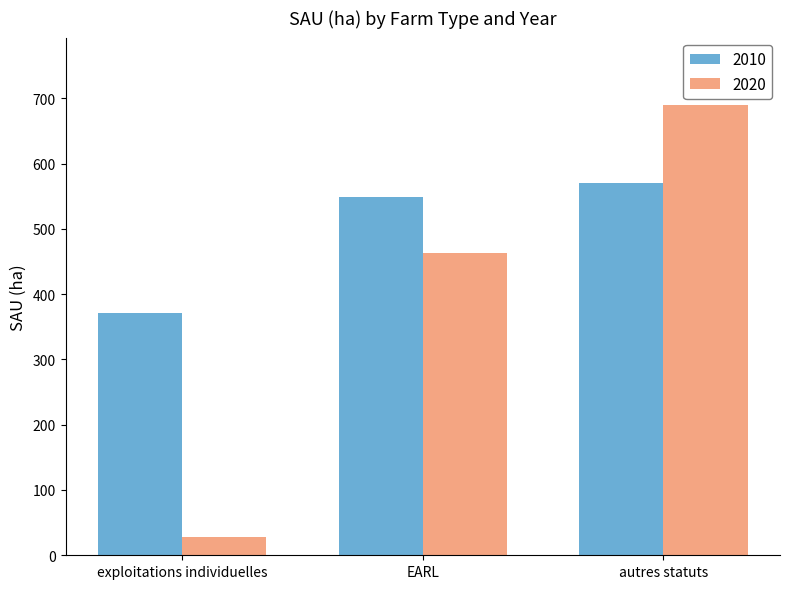

Which category has the lowest value across all series?

exploitations individuelles